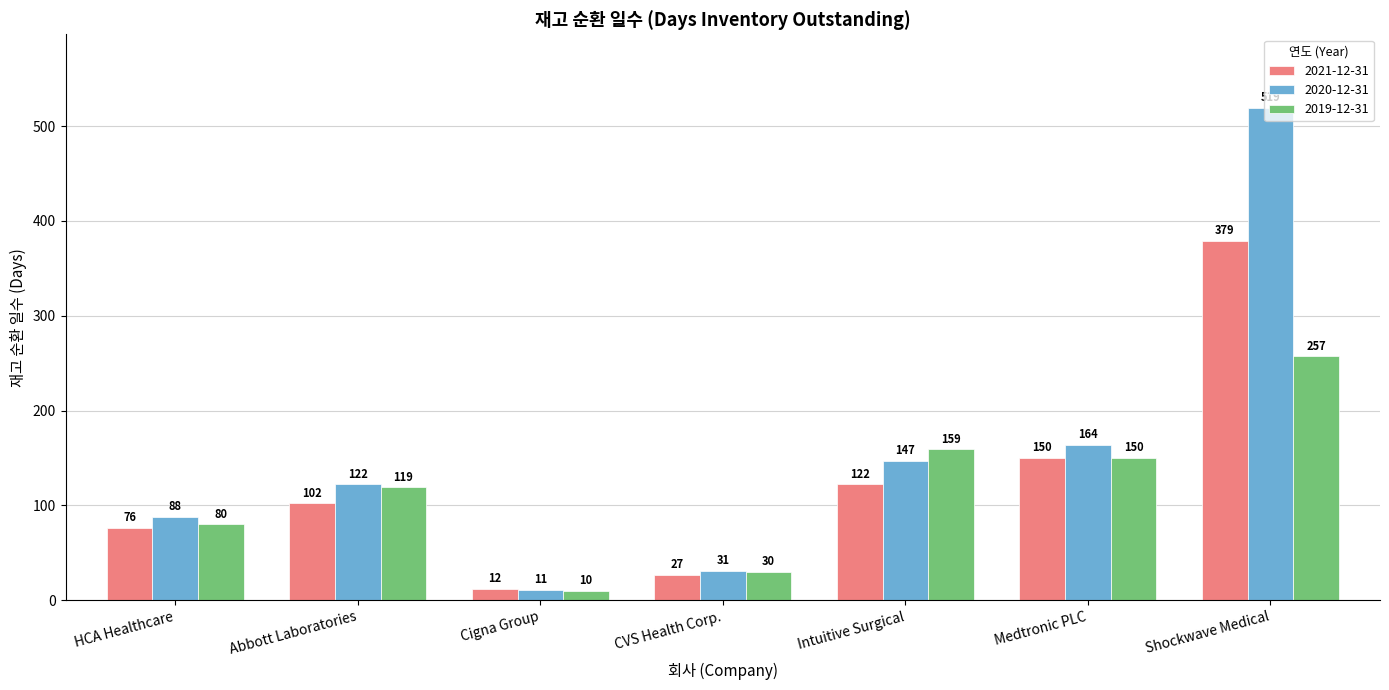

Reading right to left, list all the values displayed in this chart.

2021-12-31: 379	150	122	27	12	102	76
2020-12-31: 519	164	147	31	11	122	88
2019-12-31: 257	150	159	30	10	119	80